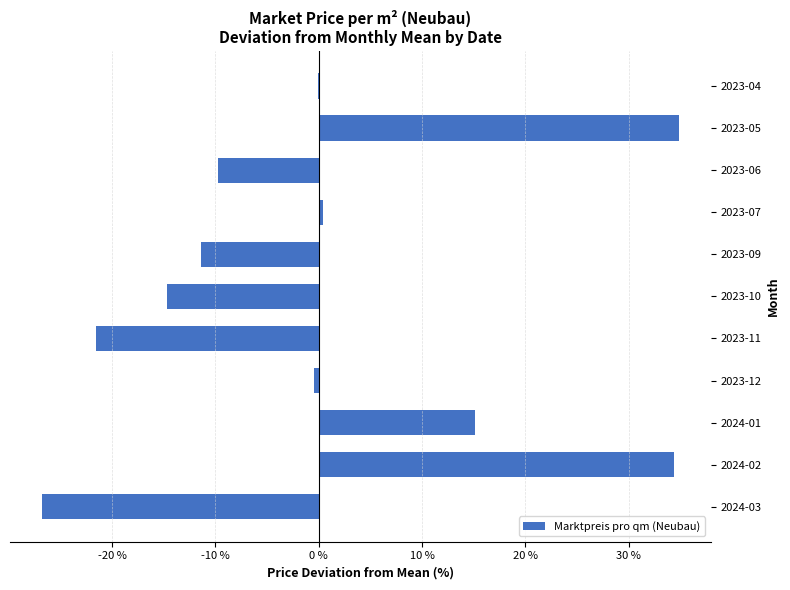

Which has a higher value, 2023-09 or 2023-06?

2023-06